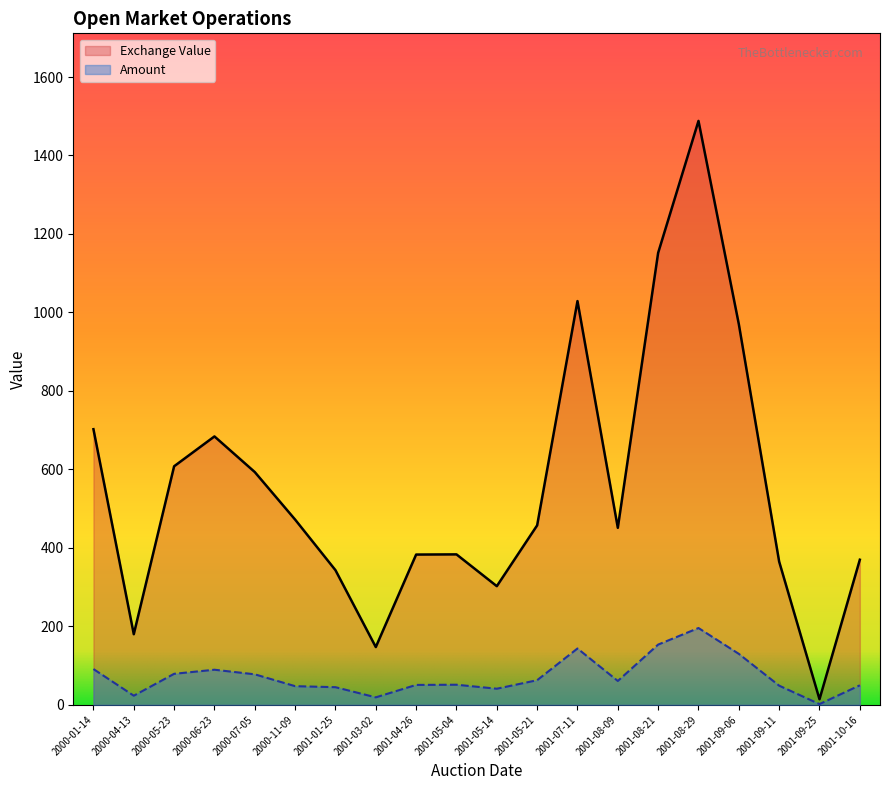

Reading right to left, what are all the values shown in this chart?

Amount: 49.8	1.9	48.9	129.9	195.8	153.6	60.9	143.7	62.8	41.1	51.3	50.8	19.1	45.0	47.6	77.8	89.5	79.1	23.3	91.2
Exchange Value: 369.8	14.2	365.0	970.2	1488.1	1152.0	451.1	1029.0	457.4	302.4	383.5	383.0	147.3	343.2	472.1	593.2	684.1	608.0	180.0	702.4